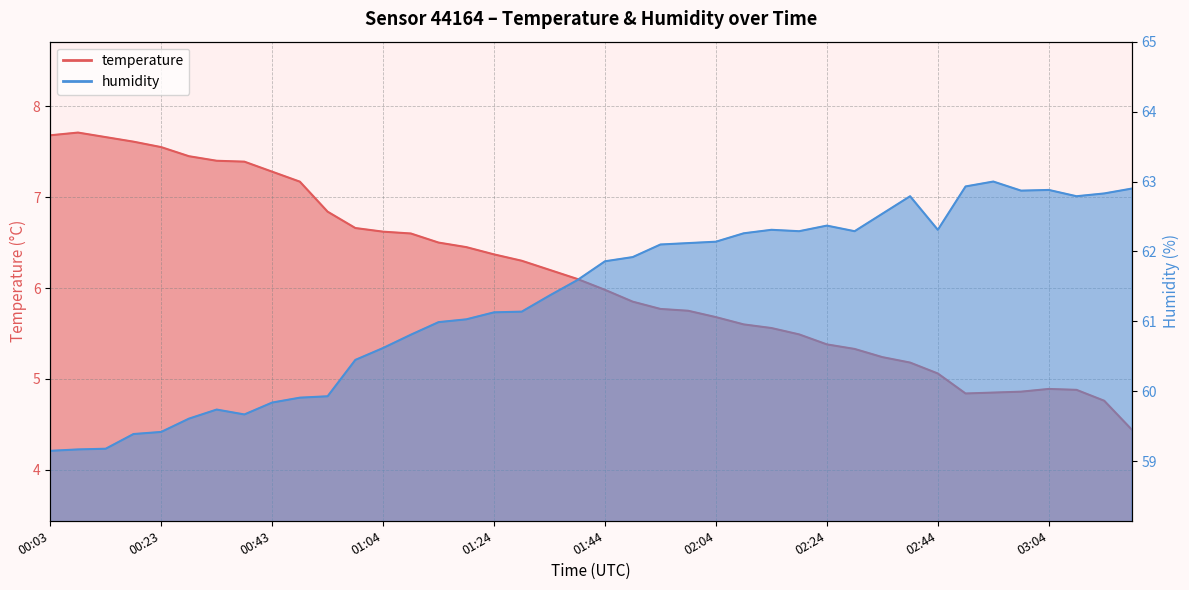

Which category has the highest value in the humidity series?

02:54